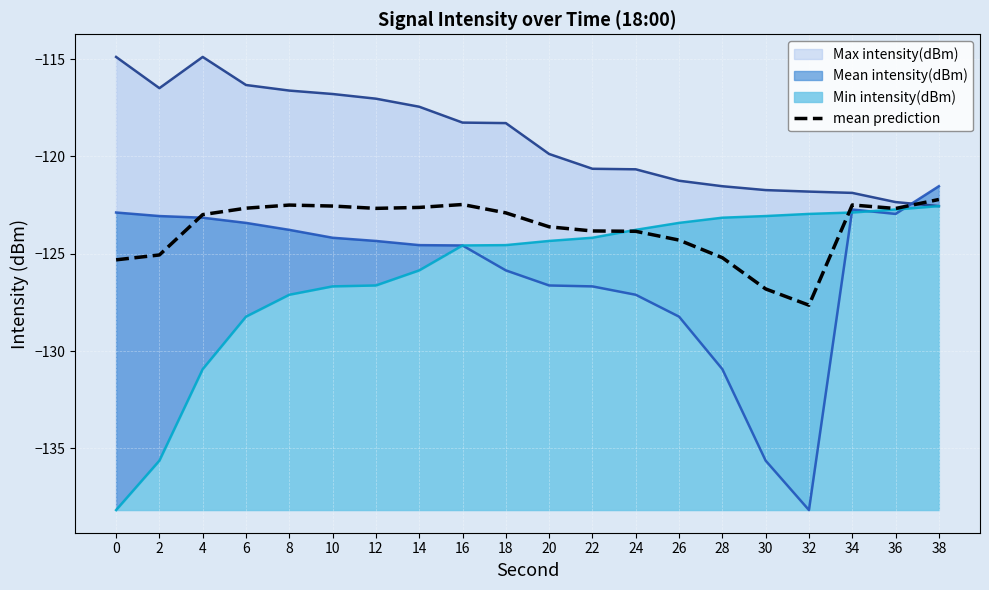

Is it true that the value at 26 is -203.7?

False